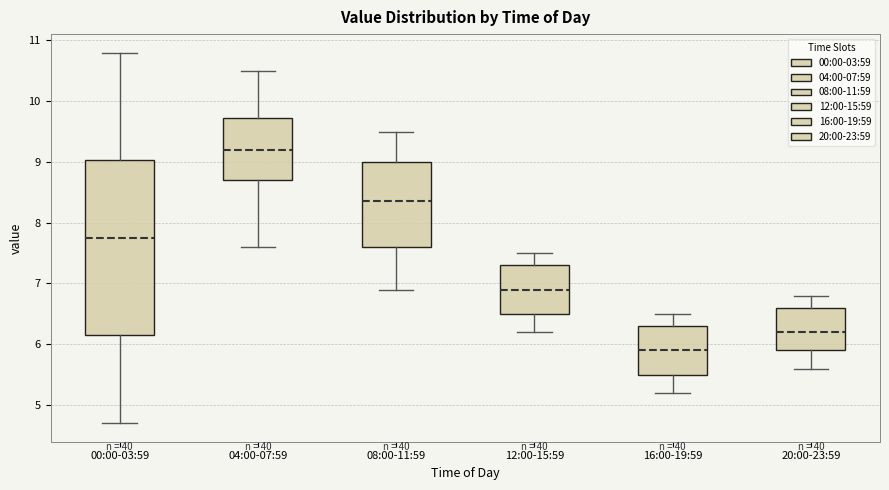

Reading left to right, transcribe this box plot: for each box, give where its median line is, the range the box spans, and where its two whiskers end, as read against the y-axis. The values are not printed on the chart, so give them approximately, as read against the axis.

00:00-03:59: median 7.8, box 6.2 to 9.0, whiskers 4.7 to 10.8
04:00-07:59: median 9.2, box 8.7 to 9.7, whiskers 7.6 to 10.5
08:00-11:59: median 8.4, box 7.6 to 9.0, whiskers 6.9 to 9.5
12:00-15:59: median 6.9, box 6.5 to 7.3, whiskers 6.2 to 7.5
16:00-19:59: median 5.9, box 5.5 to 6.3, whiskers 5.2 to 6.5
20:00-23:59: median 6.2, box 5.9 to 6.6, whiskers 5.6 to 6.8